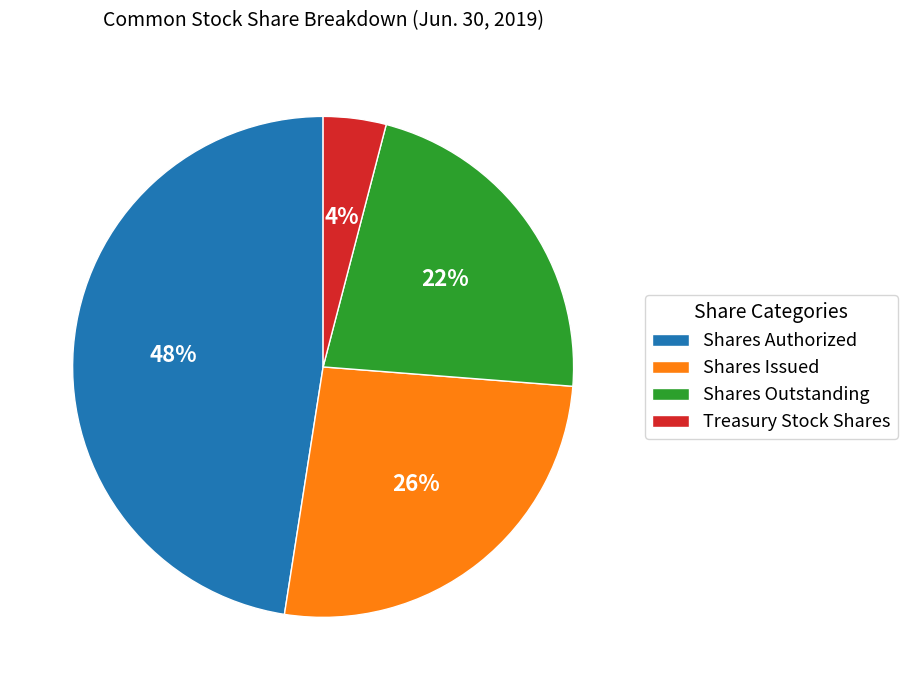

To the nearest percent, what is the combined percentage of Shares Issued and Shares Authorized?

74%